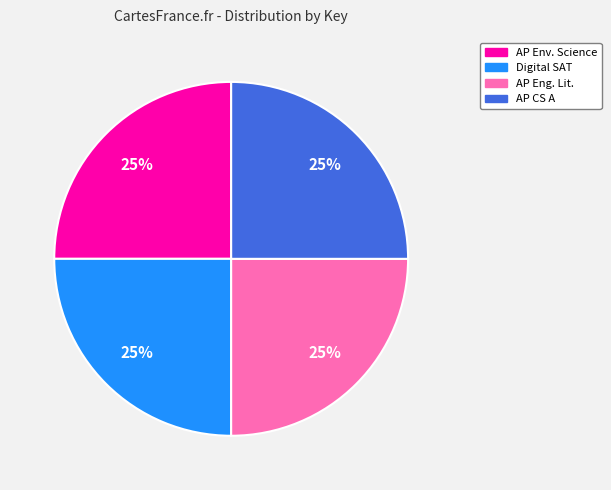

To the nearest percent, what is the average slice percentage?

25%